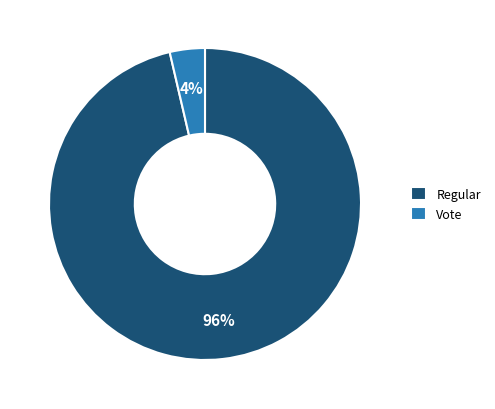

Does any single category account for the majority?

Yes